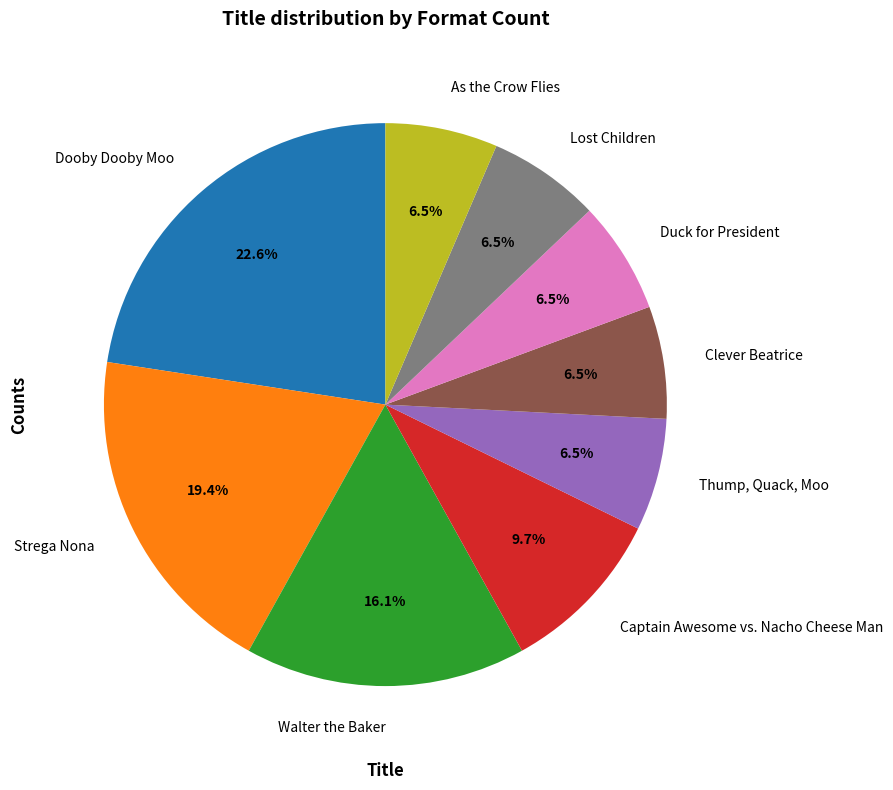

Which has a higher value, Strega Nona or Dooby Dooby Moo?

Dooby Dooby Moo